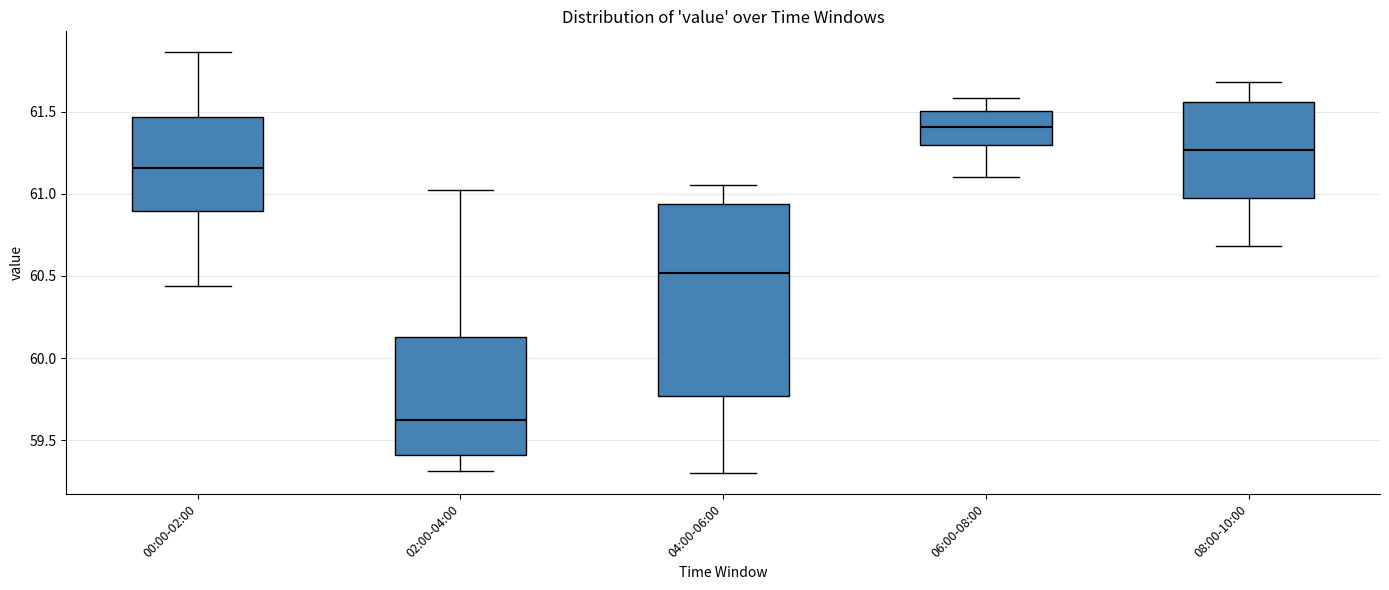

Reading left to right, transcribe this box plot: for each box, give where its median line is, the range the box spans, and where its two whiskers end, as read against the y-axis. The values are not printed on the chart, so give them approximately, as read against the axis.

00:00-02:00: median 61.15, box 60.90 to 61.45, whiskers 60.45 to 61.85
02:00-04:00: median 59.65, box 59.40 to 60.15, whiskers 59.30 to 61.00
04:00-06:00: median 60.50, box 59.75 to 60.95, whiskers 59.30 to 61.05
06:00-08:00: median 61.40, box 61.30 to 61.50, whiskers 61.10 to 61.60
08:00-10:00: median 61.25, box 60.95 to 61.55, whiskers 60.70 to 61.70